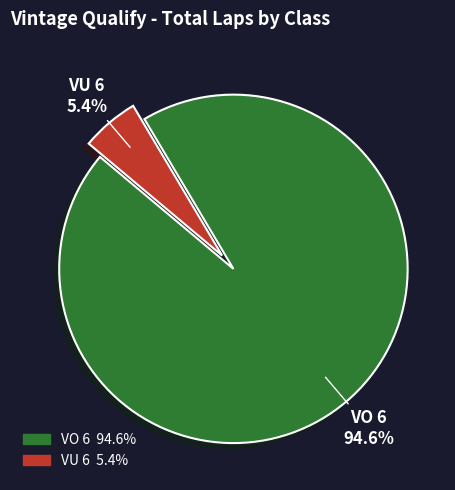

Is there a majority slice in this chart?

Yes